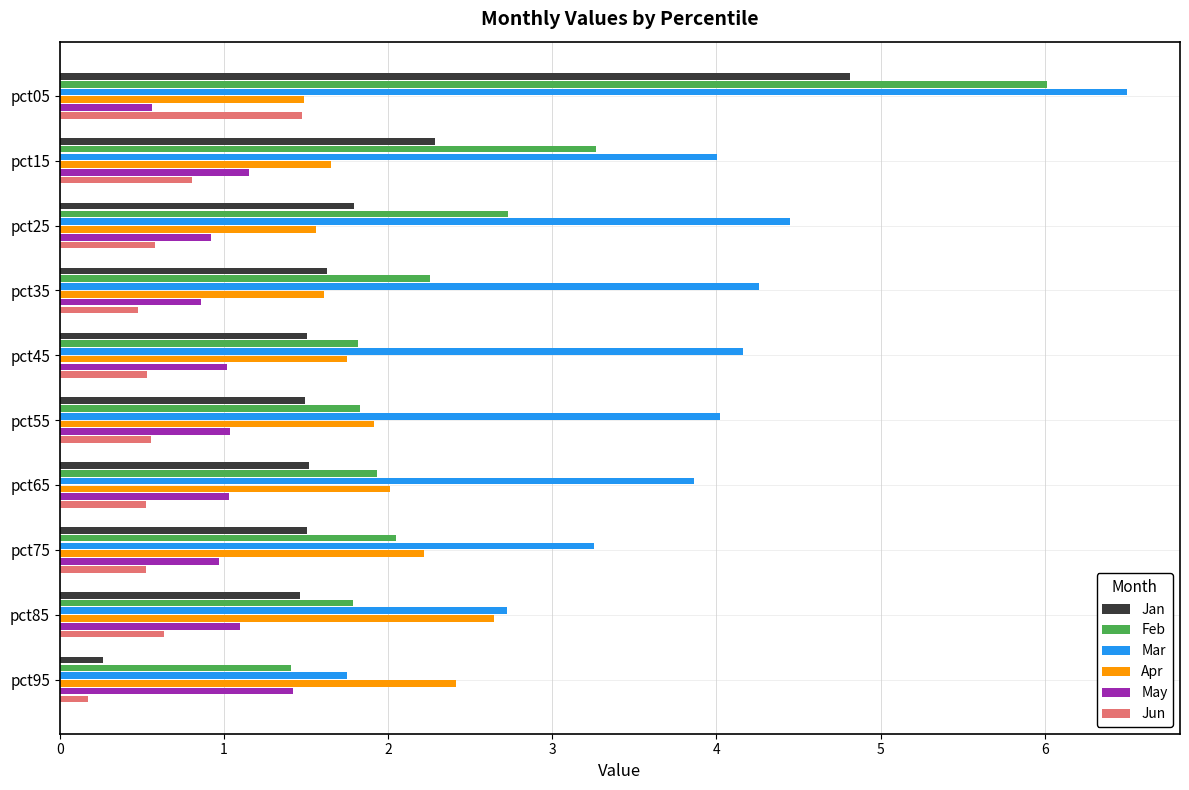

At which label does May reach its peak?

pct95